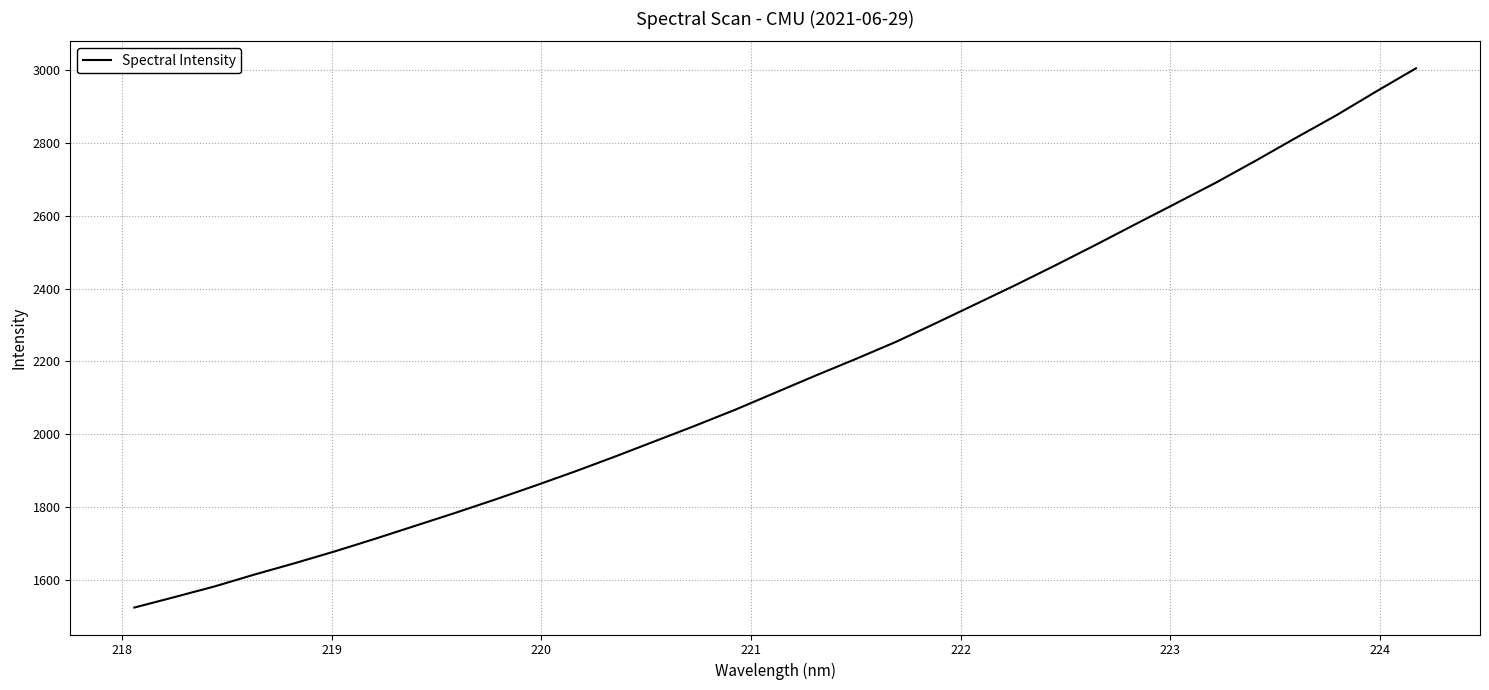

What is the difference between the maximum and minimum values?

1480.0